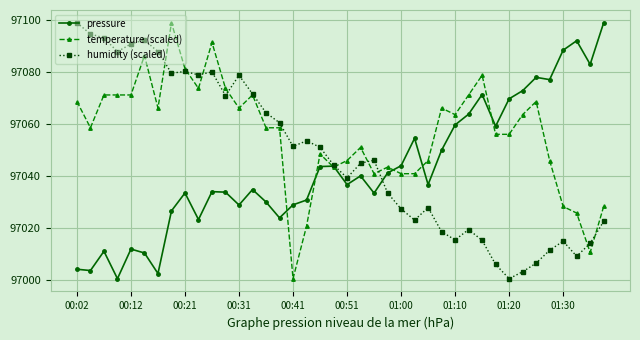

True or false: humidity (scaled) has more than 1 interior local peaks.

True